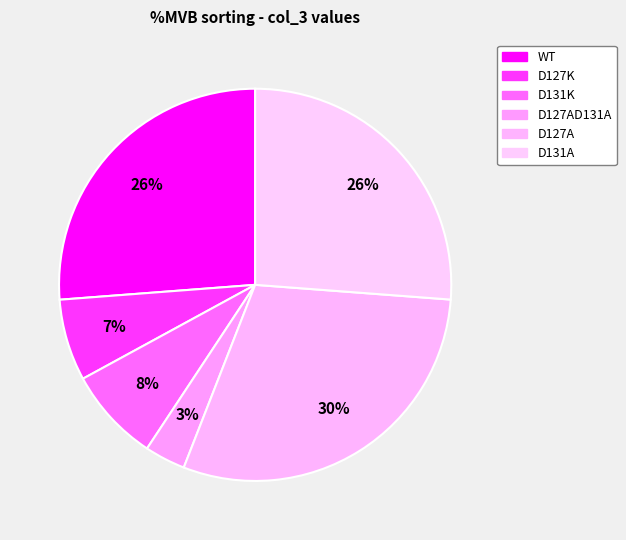

How many segments does this pie chart have?

6